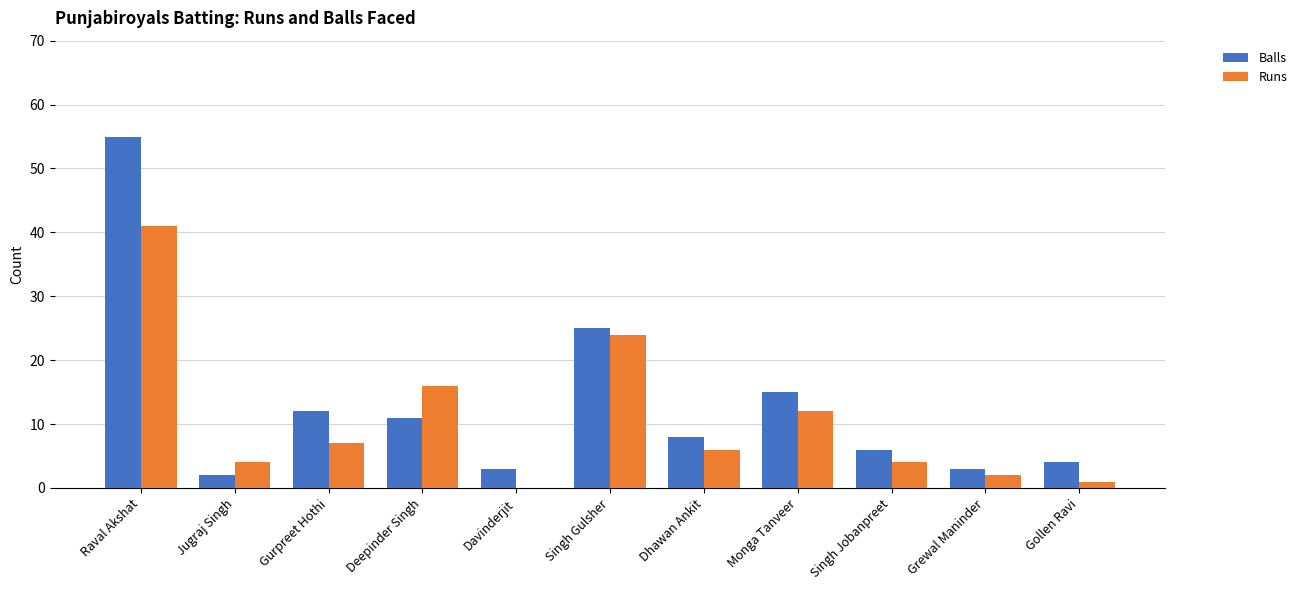

What value does the Runs series have at Dhawan Ankit?

6